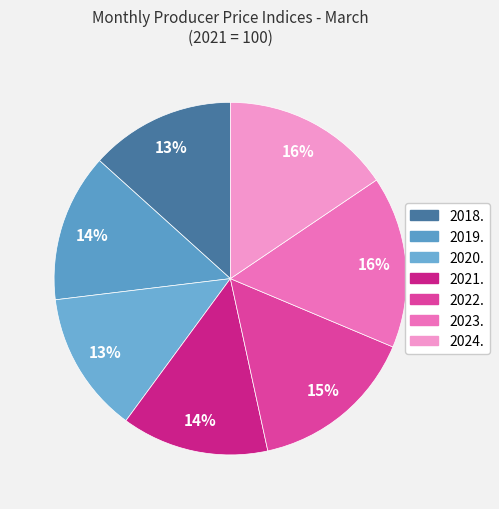

To the nearest percent, what is the difference between the 2023. and 2020. slice percentages?

3%